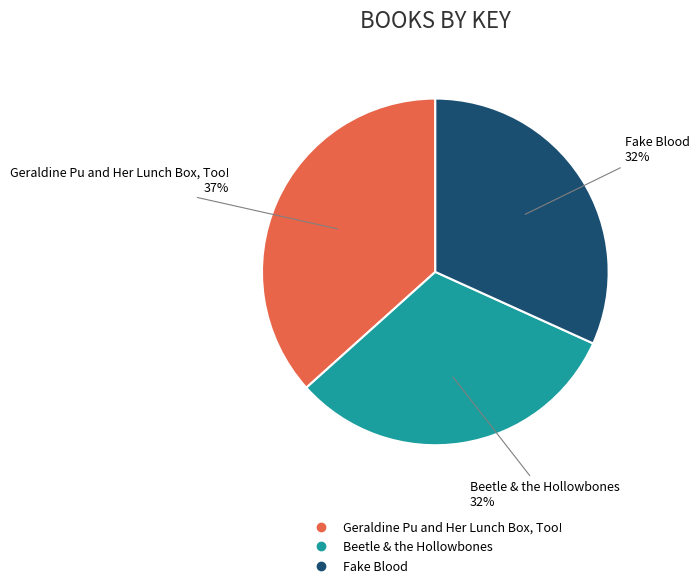

Combined, do Fake Blood and Beetle & the Hollowbones account for over 50%?

Yes